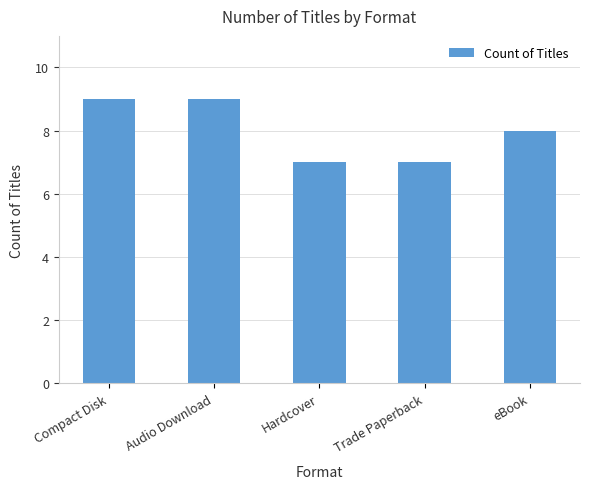

What is the approximate value at eBook?

8